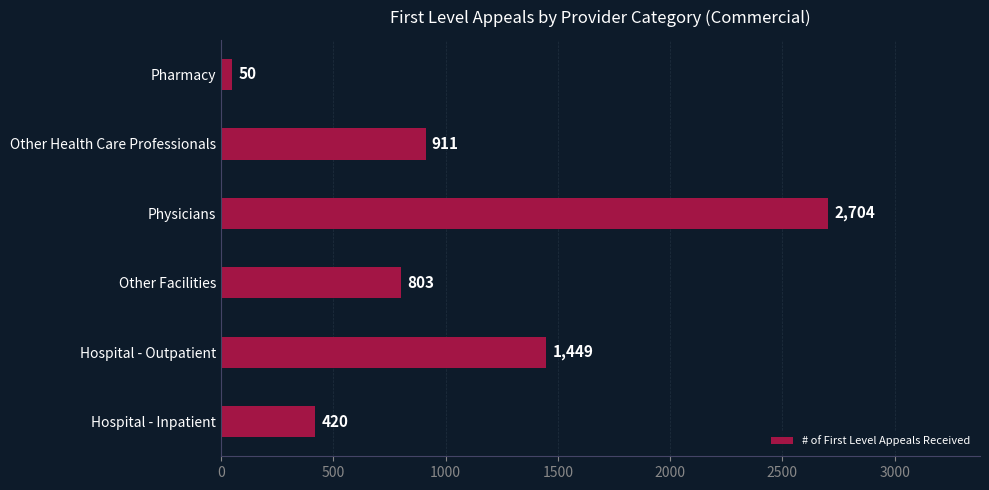

At which label is the value closest to 1377?

Hospital - Outpatient